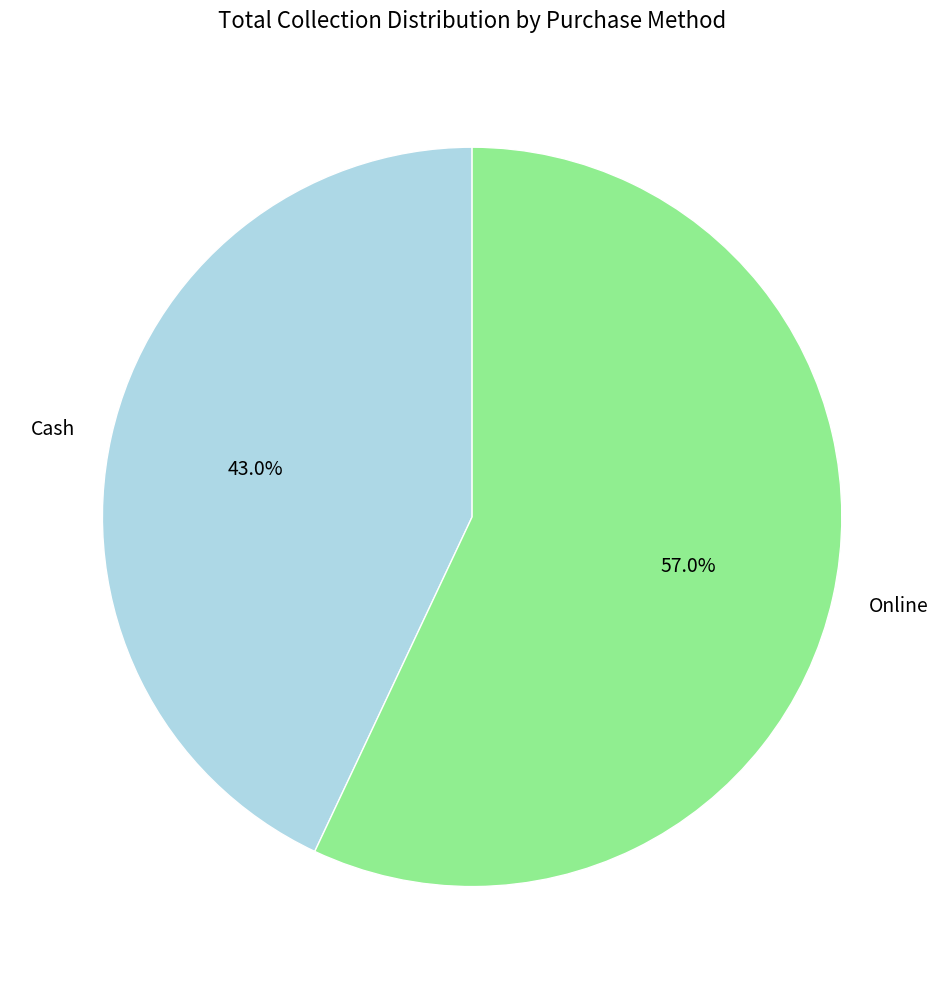

What percentage do Cash and Online together represent?

100.0%